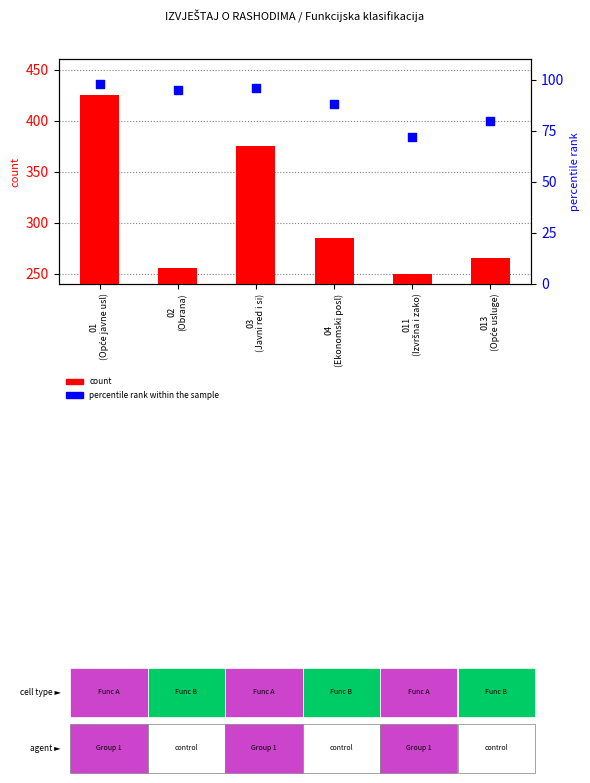

What is the total value across all series at 02
(Obrana)?

350